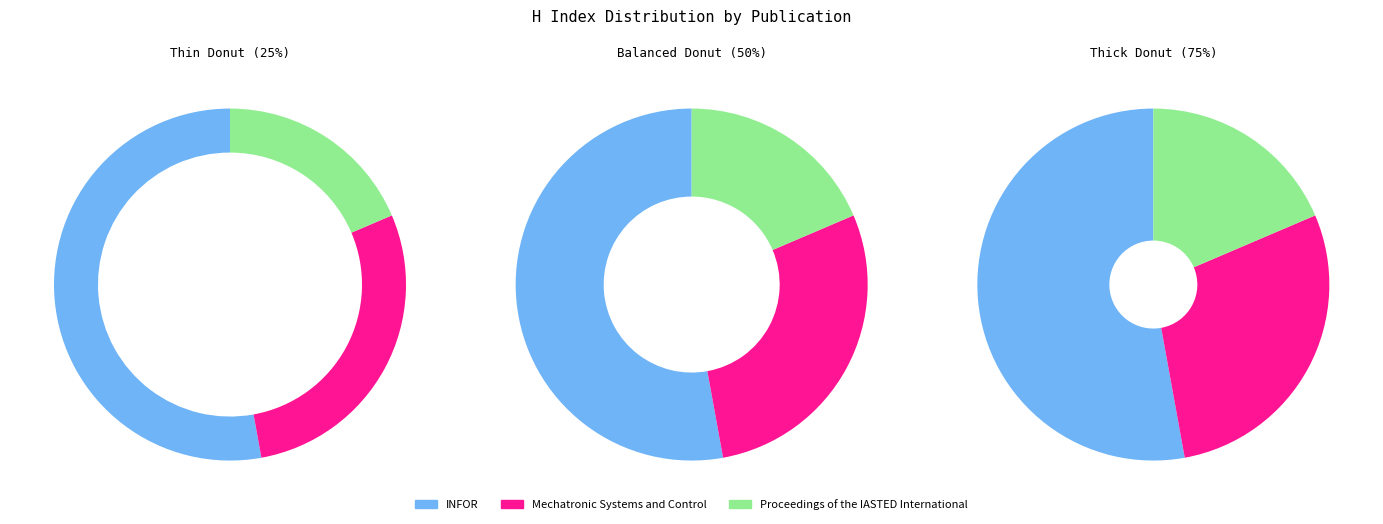

To the nearest percent, what is the combined percentage of Mechatronic Systems and Control and INFOR?

81%